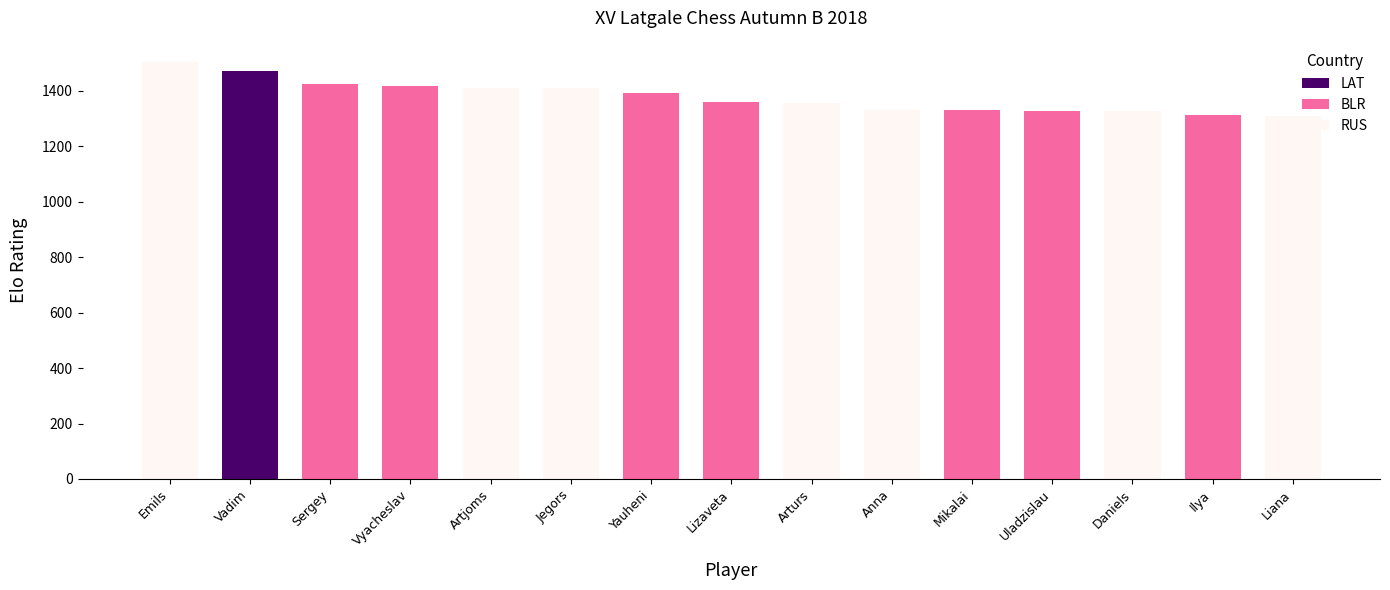

What value does the data have at Daniels?

1326